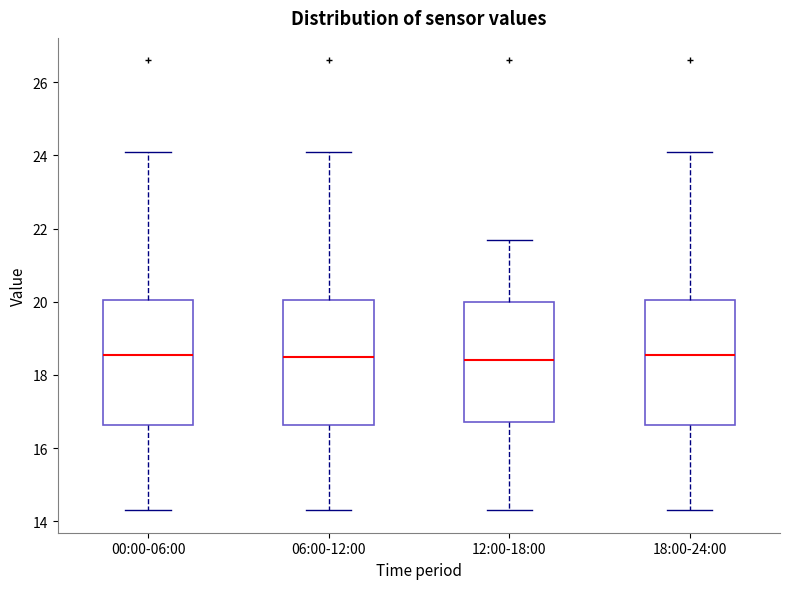

Reading left to right, read every box against the y-axis: the position of its median line, the range the box covers, and the ends of its whiskers. The values are not printed on the chart, so give them approximately, as read against the axis.

00:00-06:00: median 18.6, box 16.6 to 20.0, whiskers 14.4 to 24.2
06:00-12:00: median 18.6, box 16.6 to 20.0, whiskers 14.4 to 24.2
12:00-18:00: median 18.4, box 16.8 to 20.0, whiskers 14.4 to 21.8
18:00-24:00: median 18.6, box 16.6 to 20.0, whiskers 14.4 to 24.2